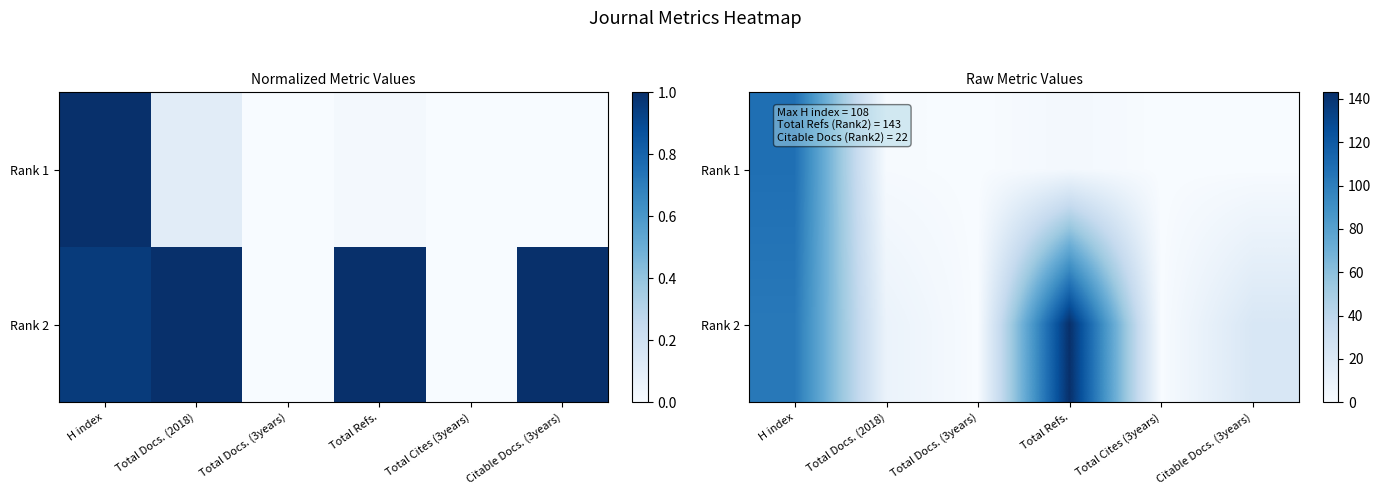

Rank the categories by Rank 2 value from highest to lowest.

Total Refs., H index, Citable Docs. (3years), Total Docs. (2018), Total Docs. (3years), Total Cites (3years)